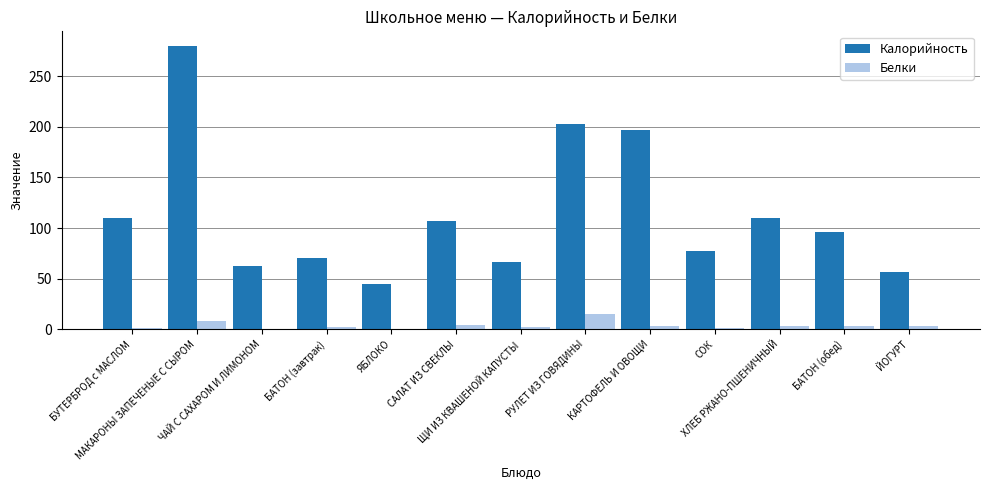

What is the maximum value for Калорийность?

280.1